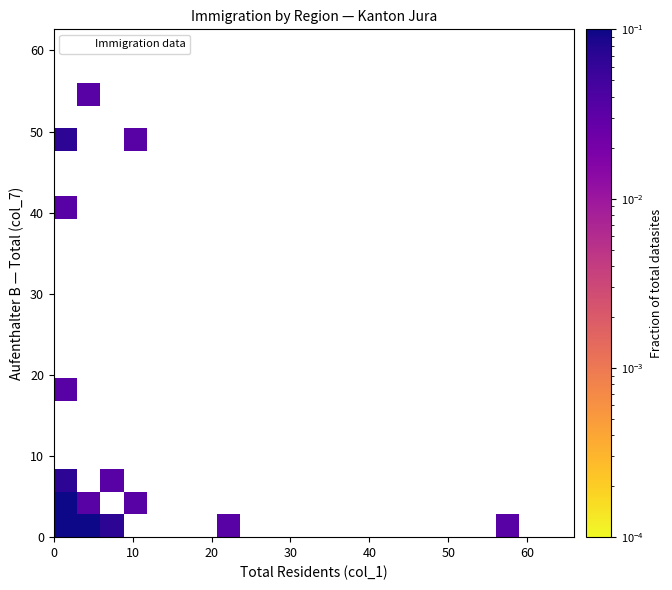

What Y value in the scatter plot is closest to 28?

19